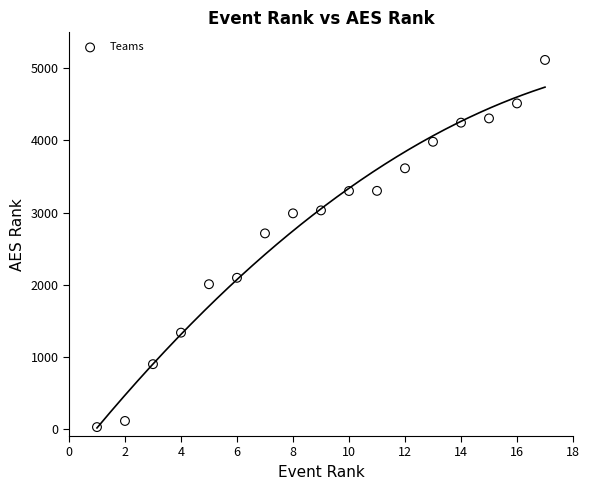

What Y value in the scatter plot is closest to 2570?

2711